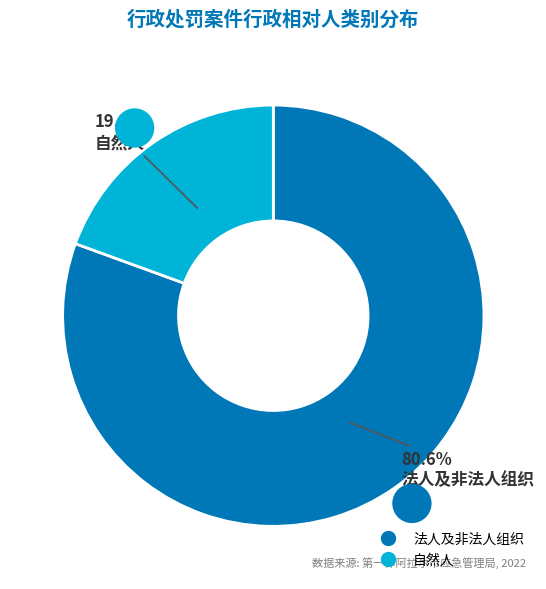

What percentage is the 法人及非法人组织 slice, to the nearest percent?

81%